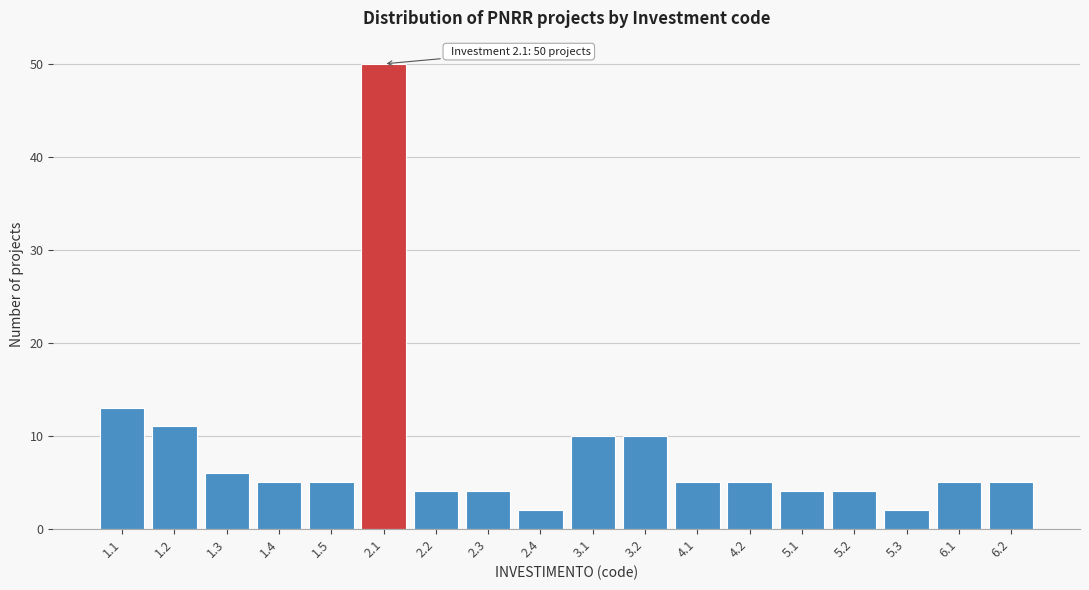

Reading left to right, what are all the values shown in this chart?

1.1=13	1.2=11	1.3=6	1.4=5	1.5=5	2.1=50	2.2=4	2.3=4	2.4=2	3.1=10	3.2=10	4.1=5	4.2=5	5.1=4	5.2=4	5.3=2	6.1=5	6.2=5